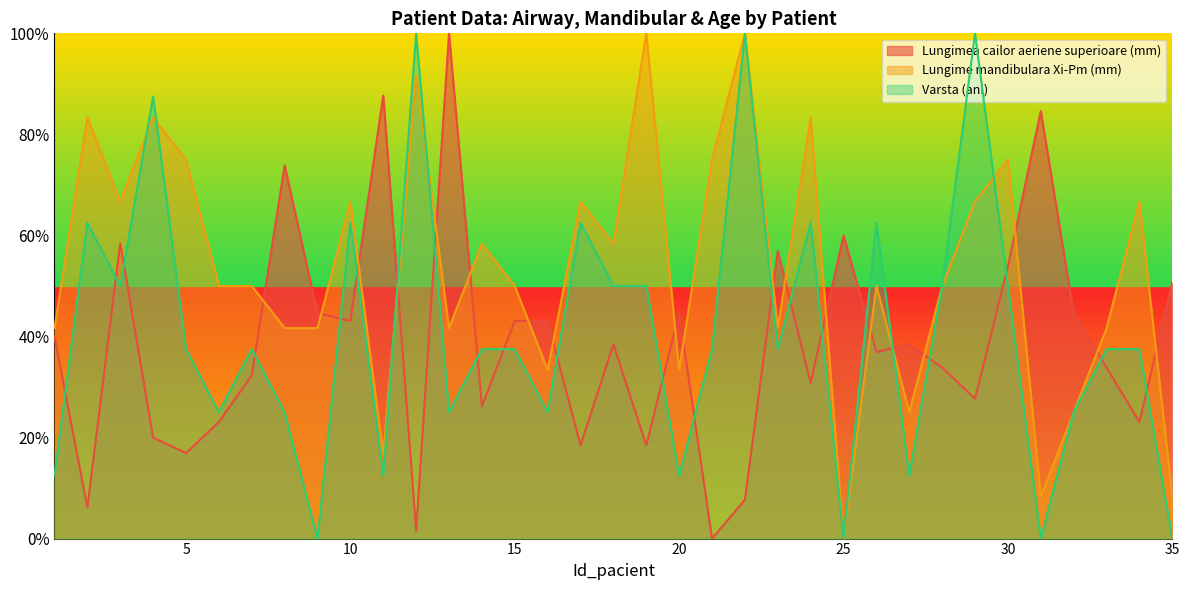

Which label corresponds to the largest value in the chart?

13